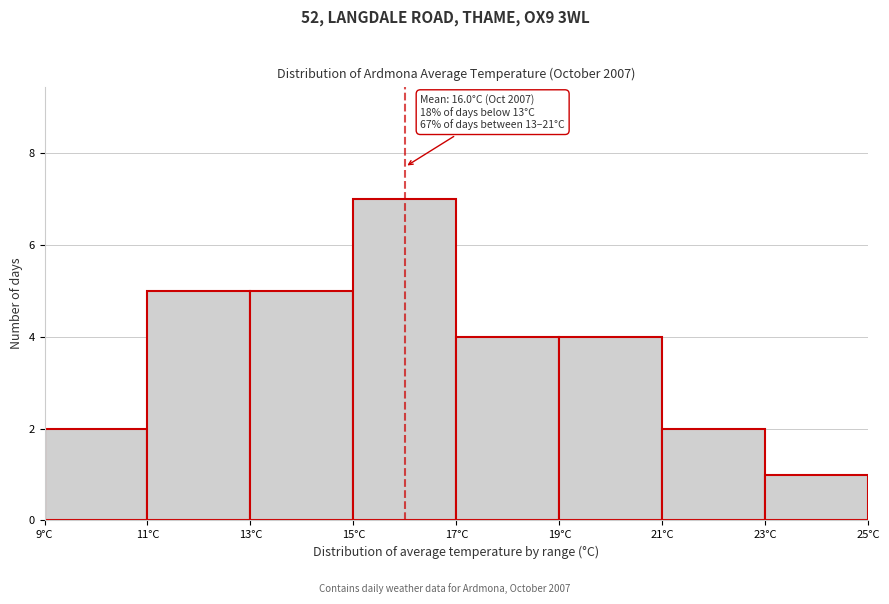

Which range on the x-axis has the tallest bar?

15 to 17